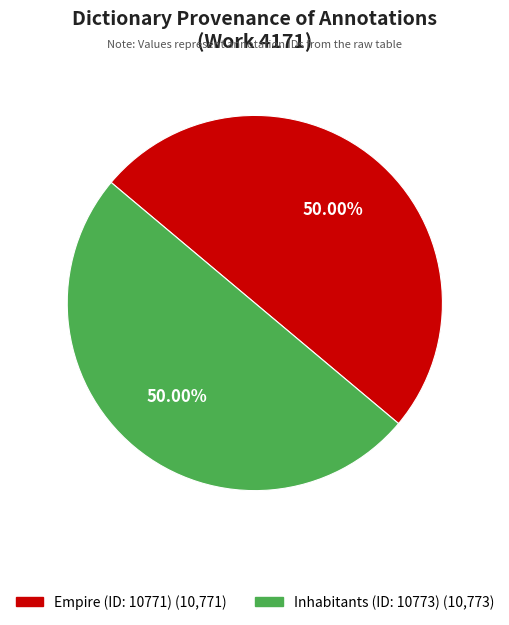

What is the ratio of the value at Inhabitants (ID: 10773) to the value at Empire (ID: 10771)?

1.0